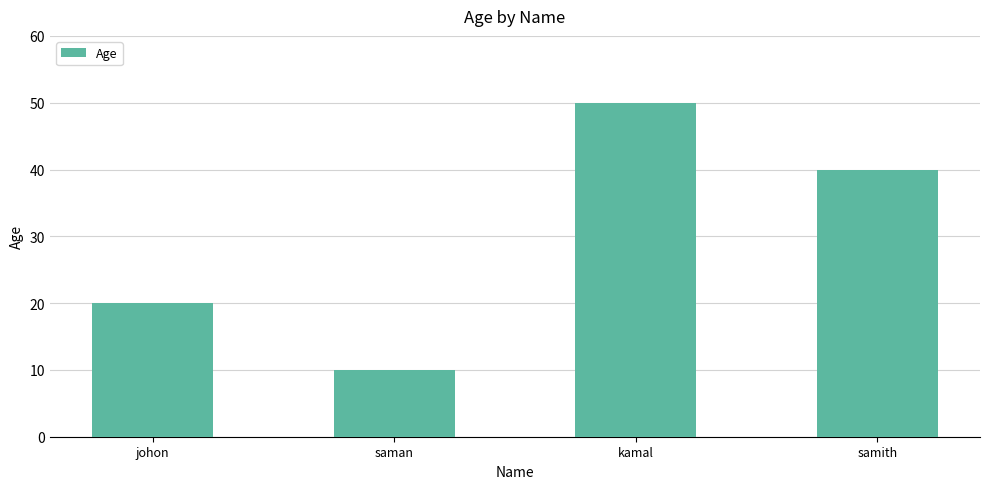

How many bars are there in total?

4